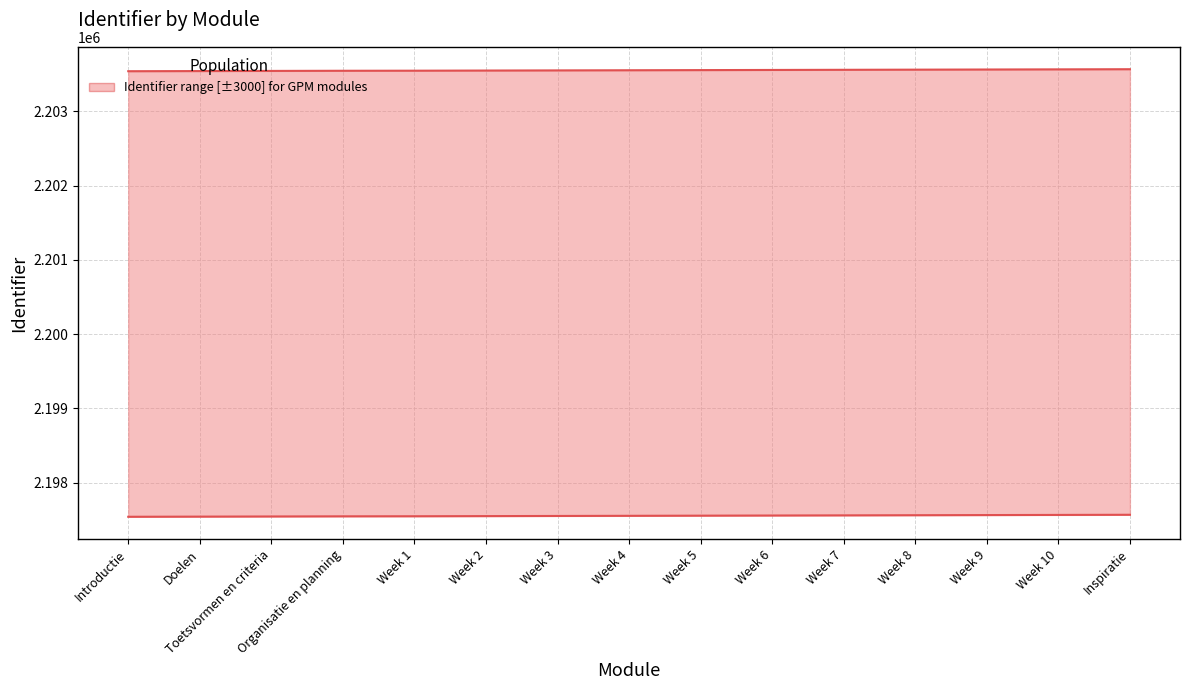

Between Week 4 and Organisatie en planning, which is larger?

Week 4